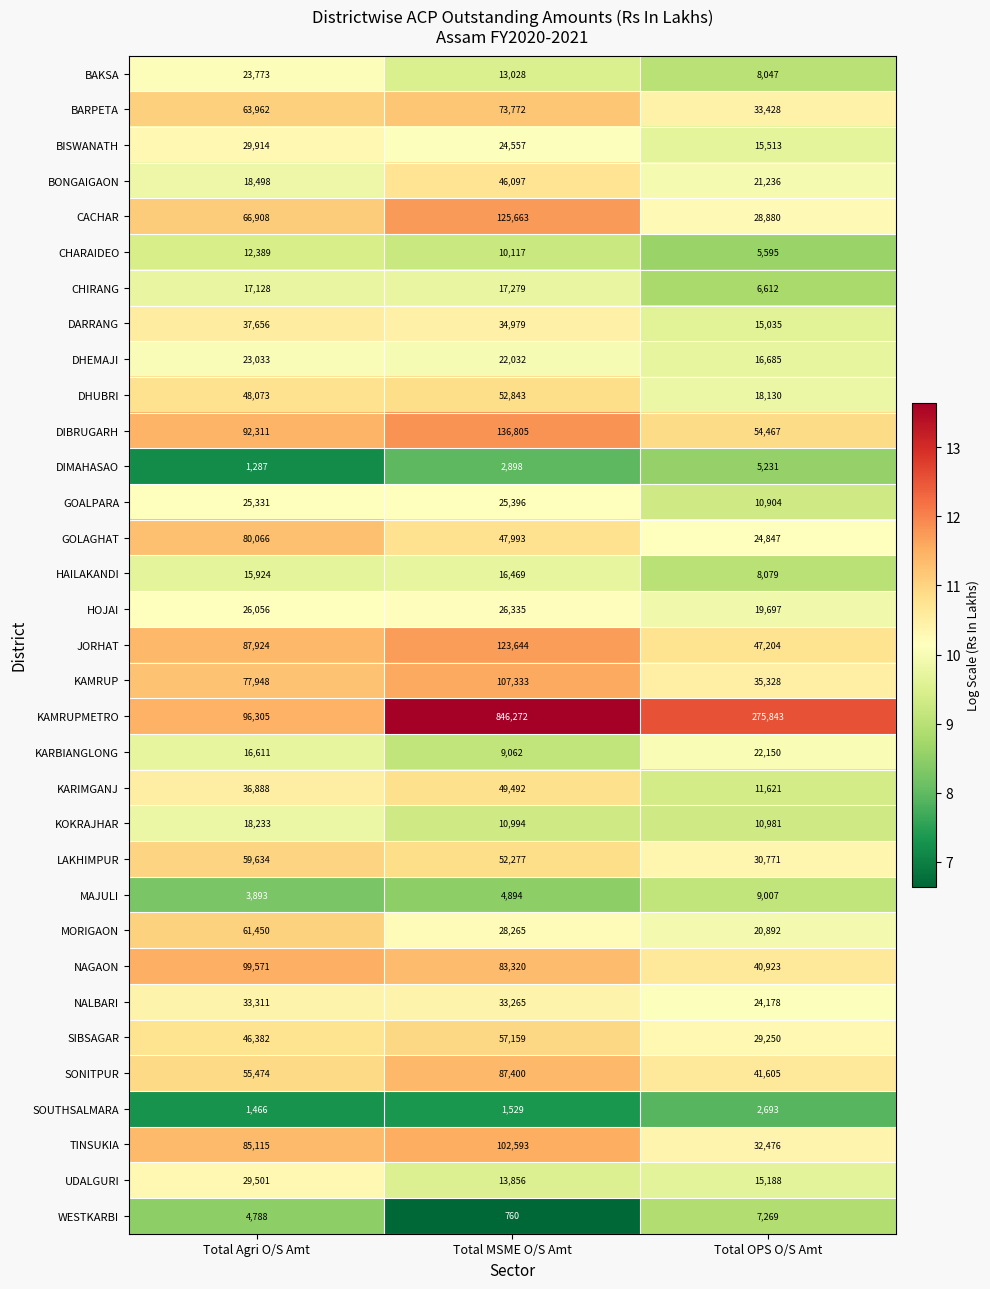

Rank the series at Total Agri O/S Amt from highest to lowest value.

NAGAON, KAMRUPMETRO, DIBRUGARH, JORHAT, TINSUKIA, GOLAGHAT, KAMRUP, CACHAR, BARPETA, MORIGAON, LAKHIMPUR, SONITPUR, DHUBRI, SIBSAGAR, DARRANG, KARIMGANJ, NALBARI, BISWANATH, UDALGURI, HOJAI, GOALPARA, BAKSA, DHEMAJI, BONGAIGAON, KOKRAJHAR, CHIRANG, KARBIANGLONG, HAILAKANDI, CHARAIDEO, WESTKARBI, MAJULI, SOUTHSALMARA, DIMAHASAO